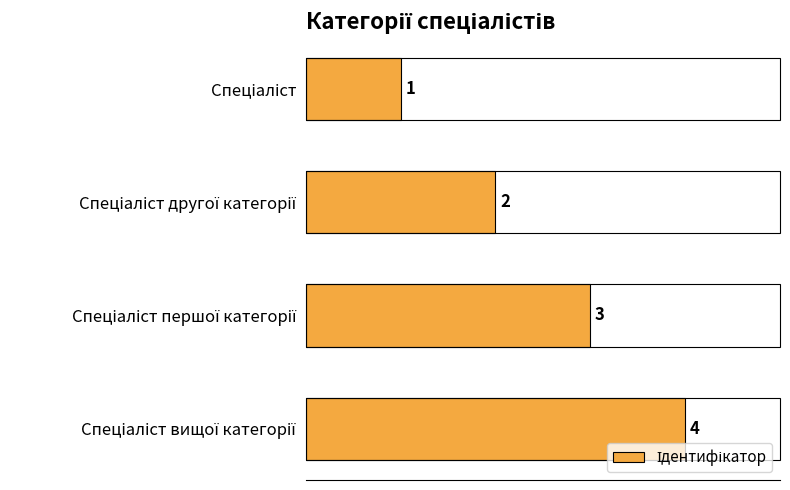

How many values are between 2 and 4?

3